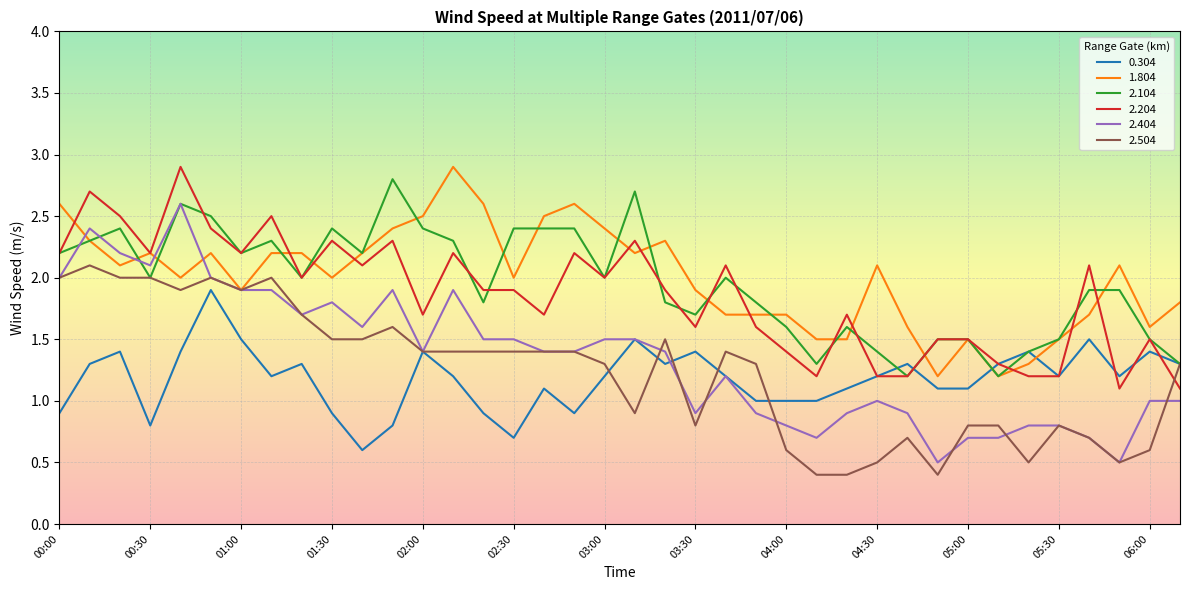

What is the greatest value displayed?

2.9